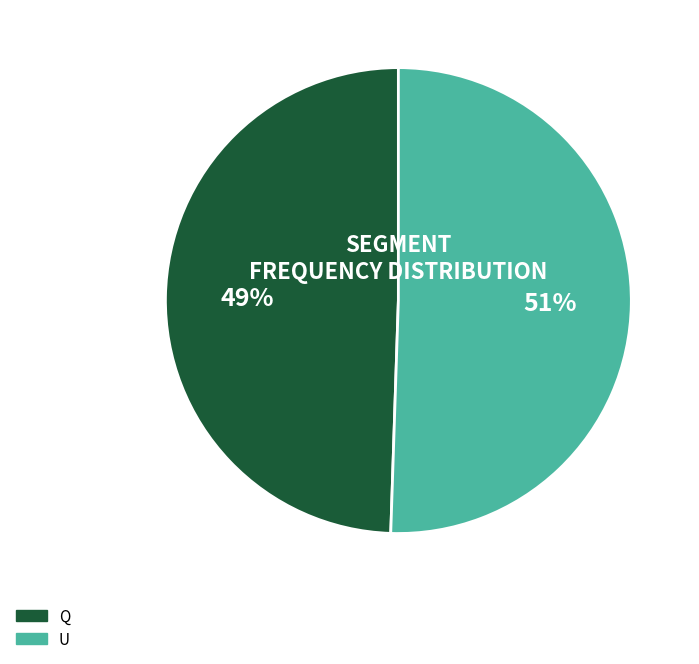

What percentage is the U slice, to the nearest percent?

51%